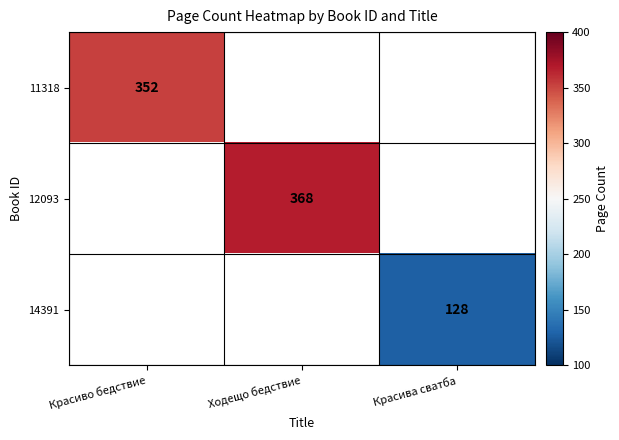

True or false: 12093 has a value of 620 at Ходещо бедствие.

False